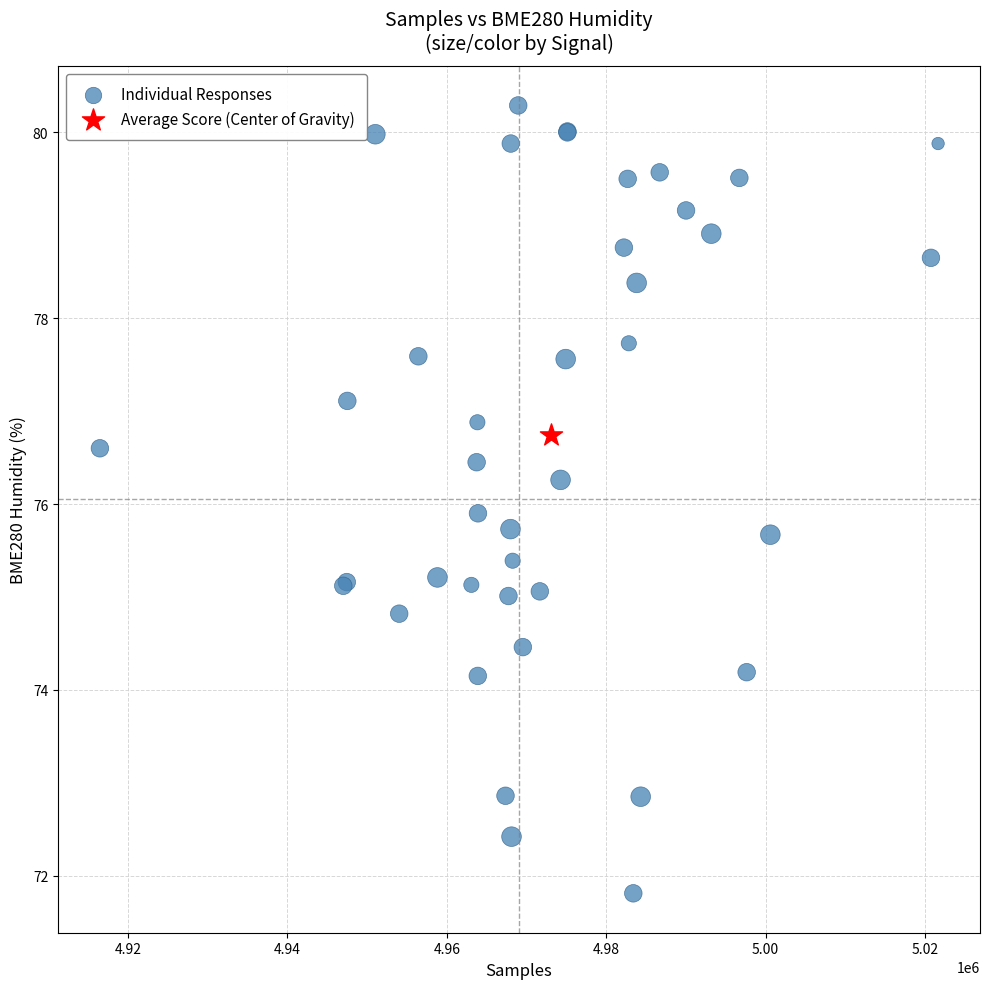

What are all the series names shown in the legend?

Individual Responses, Average Score (Center of Gravity)